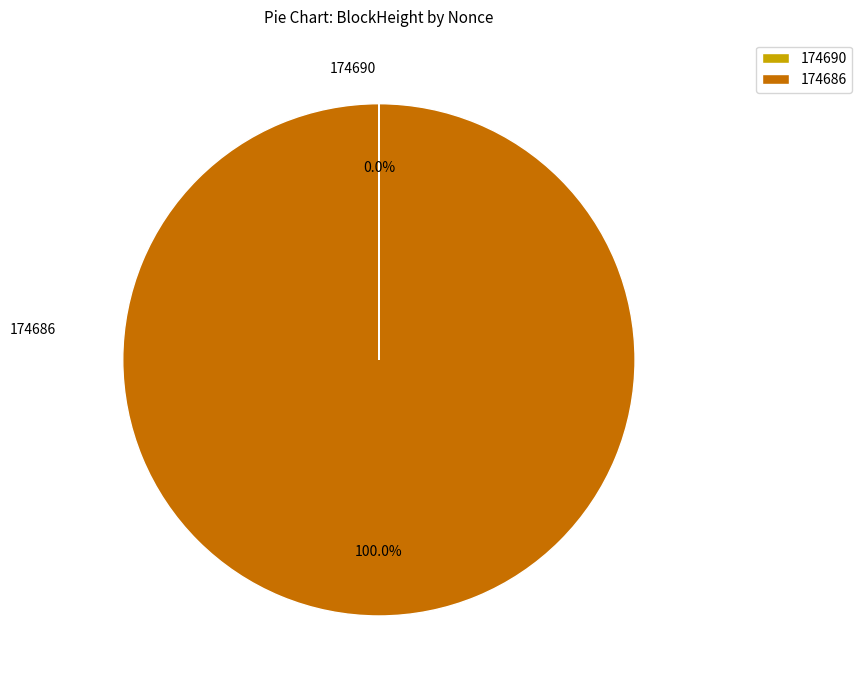

Does 174686 account for over 50% of the chart?

Yes